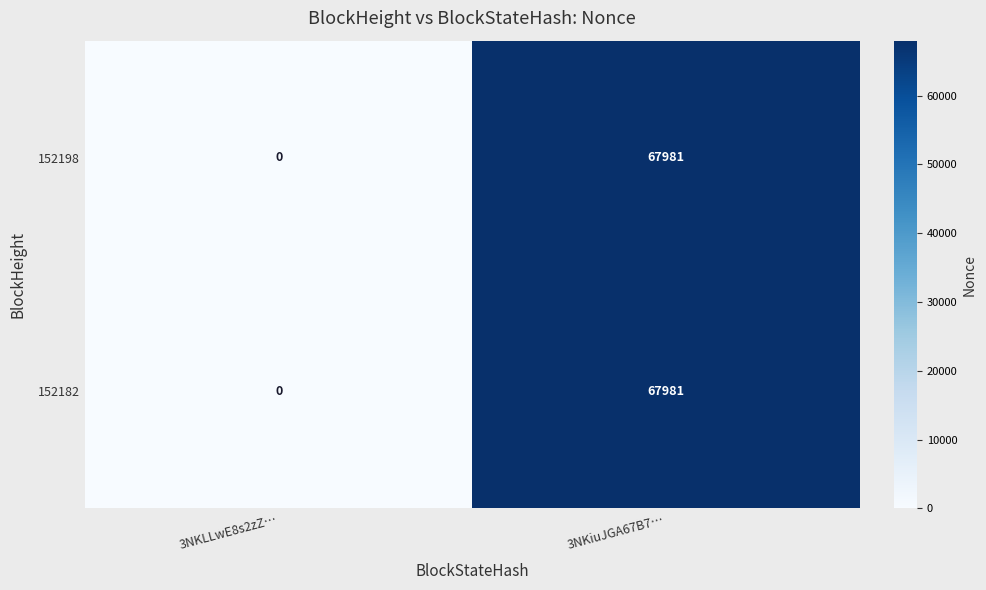

Rank the categories by 152198 value from lowest to highest.

3NKLLwE8s2zZ…, 3NKiuJGA67B7…